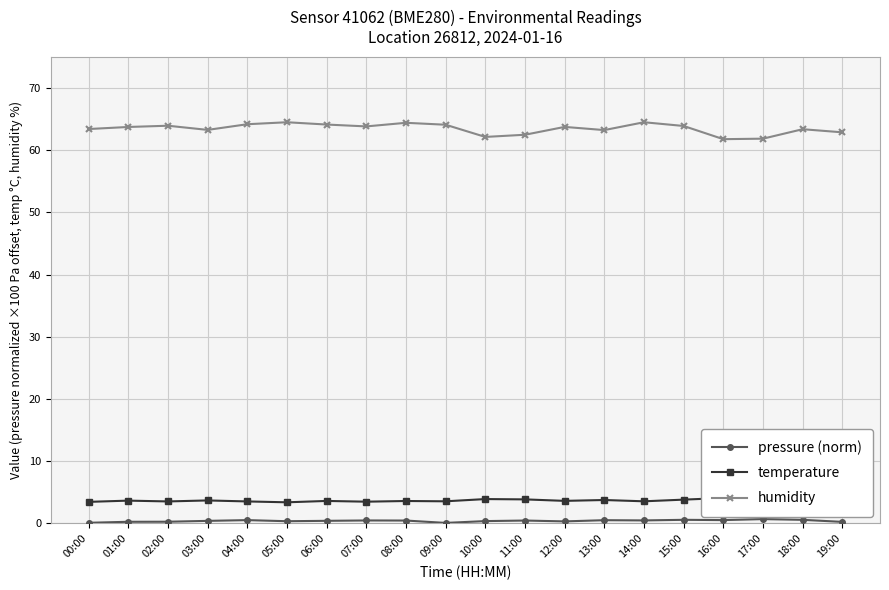

Where is temperature nearest to the value 3?

05:00